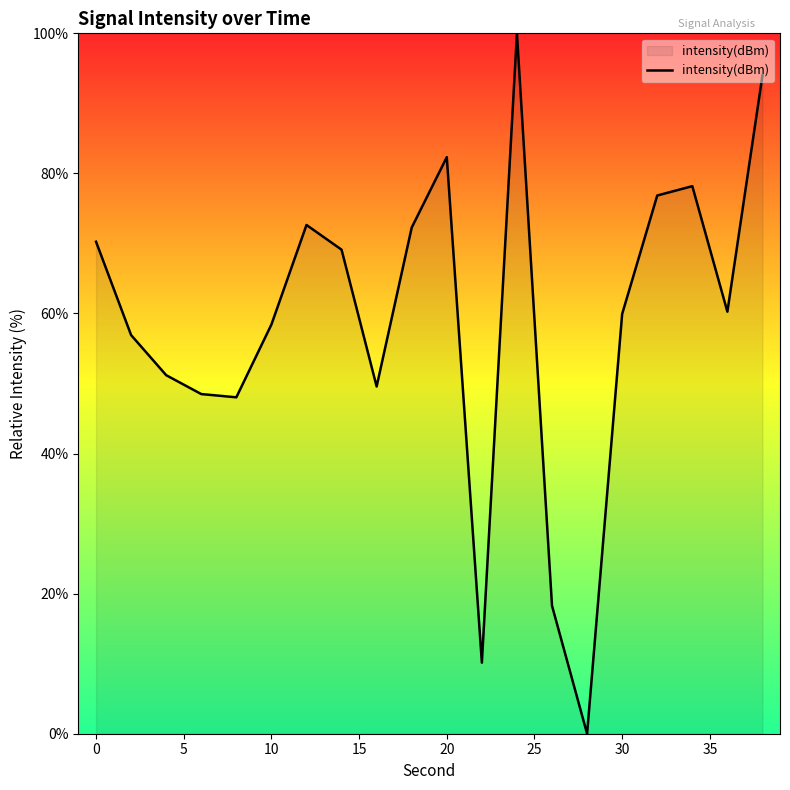

What is the maximum value shown in the chart?

100.0